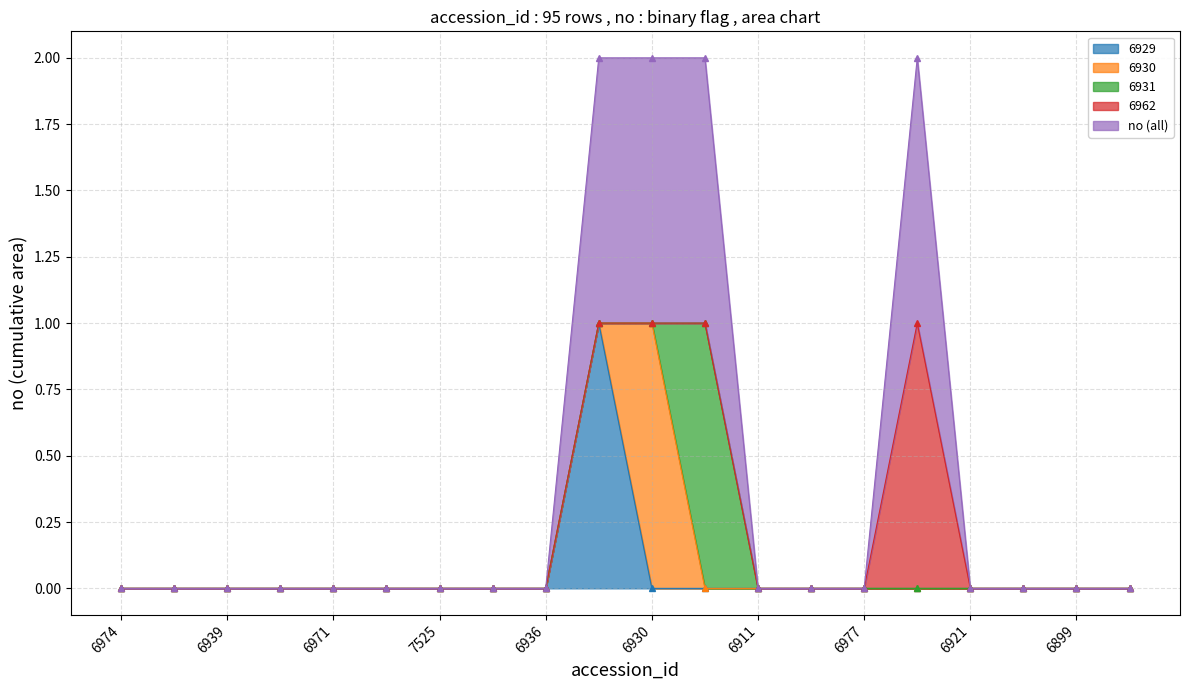

What is the difference between the maximum and minimum values in the 6931 series?

1